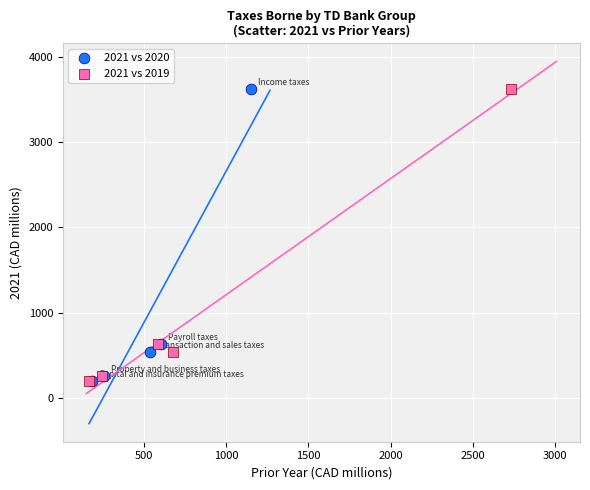

What are all the series names shown in the legend?

2021 vs 2020, 2021 vs 2019